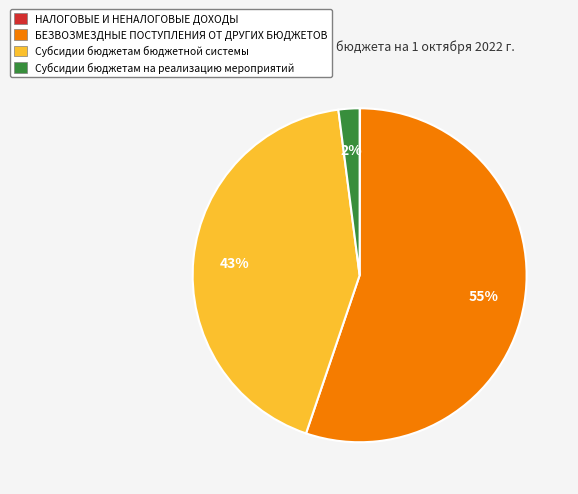

To the nearest percent, what is the difference between the БЕЗВОЗМЕЗДНЫЕ ПОСТУПЛЕНИЯ ОТ ДРУГИХ БЮДЖЕТОВ and Субсидии бюджетам бюджетной системы slice percentages?

12%